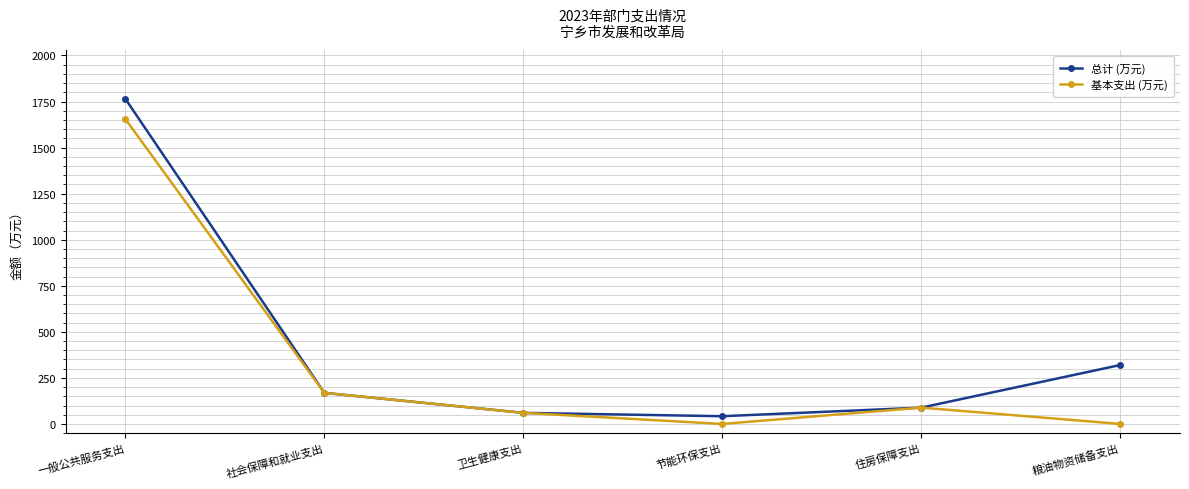

Reading right to left, extract all data points from this chart.

总计 (万元): 320.0	88.6	42.0	60.2	168.7	1764.6
基本支出 (万元): 0.0	88.6	0.0	60.2	168.7	1654.6